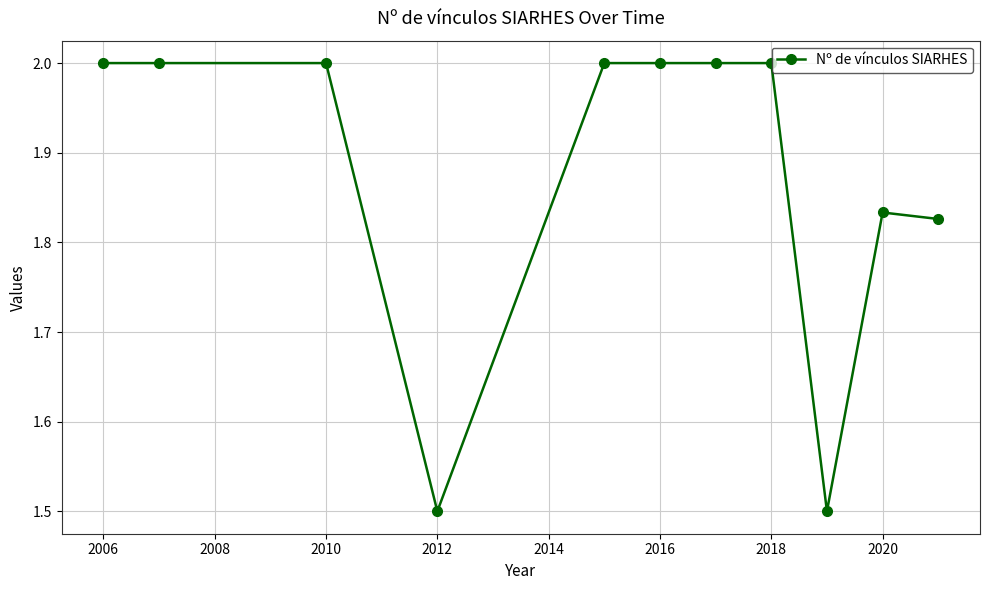

What is the sum of all values?

20.7